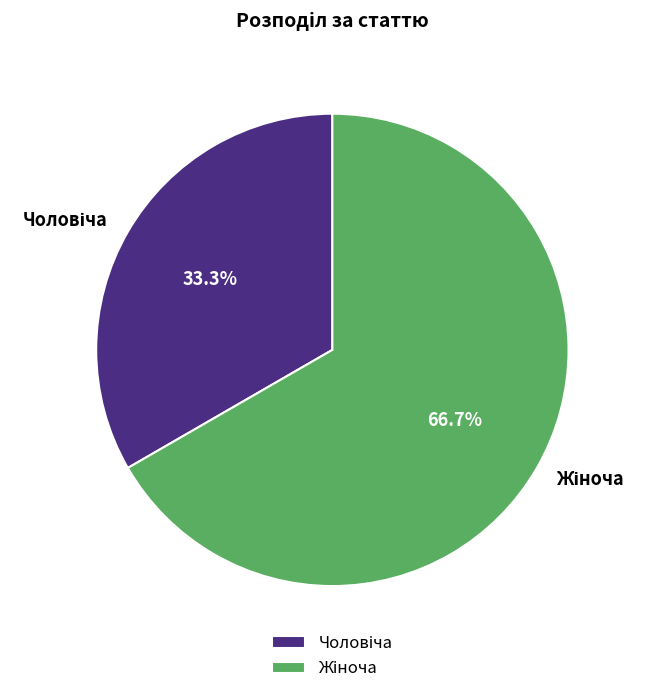

To the nearest percent, what is the average slice percentage?

50%